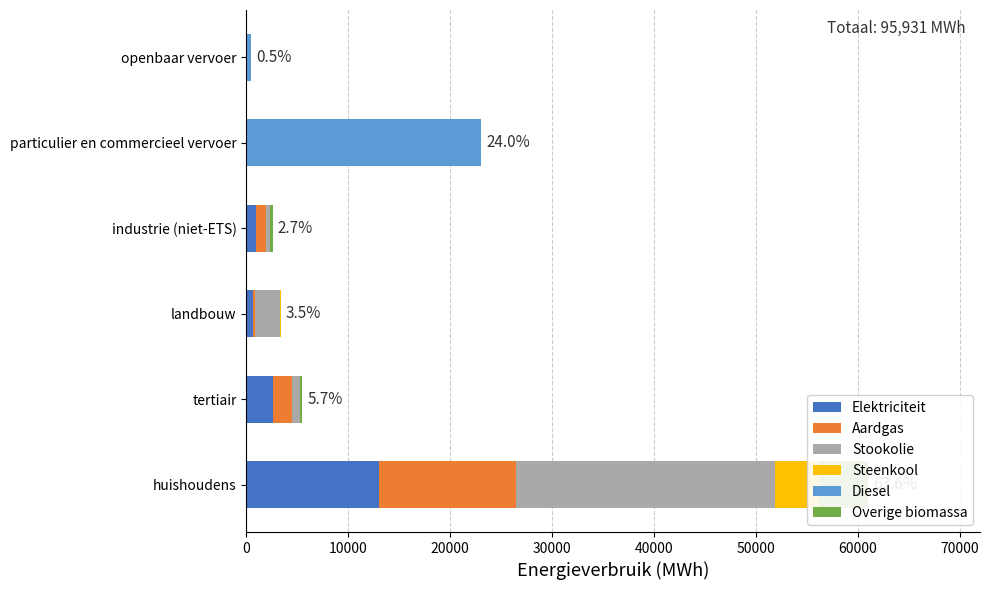

Reading left to right, transcribe all the data shown in this chart.

Elektriciteit: 12977.5	2612.8	673.5	963.4	7.3	0.0
Aardgas: 13509.3	1876.2	119.0	907.6	17.9	0.0
Stookolie: 25398.6	724.5	2461.8	438.1	0.0	0.0
Steenkool: 4259.4	0.0	97.0	3.3	0.0	0.0
Diesel: 0.0	0.0	0.0	0.0	23035.2	451.4
Overige biomassa: 4862.5	265.6	0.0	269.0	0.0	0.0